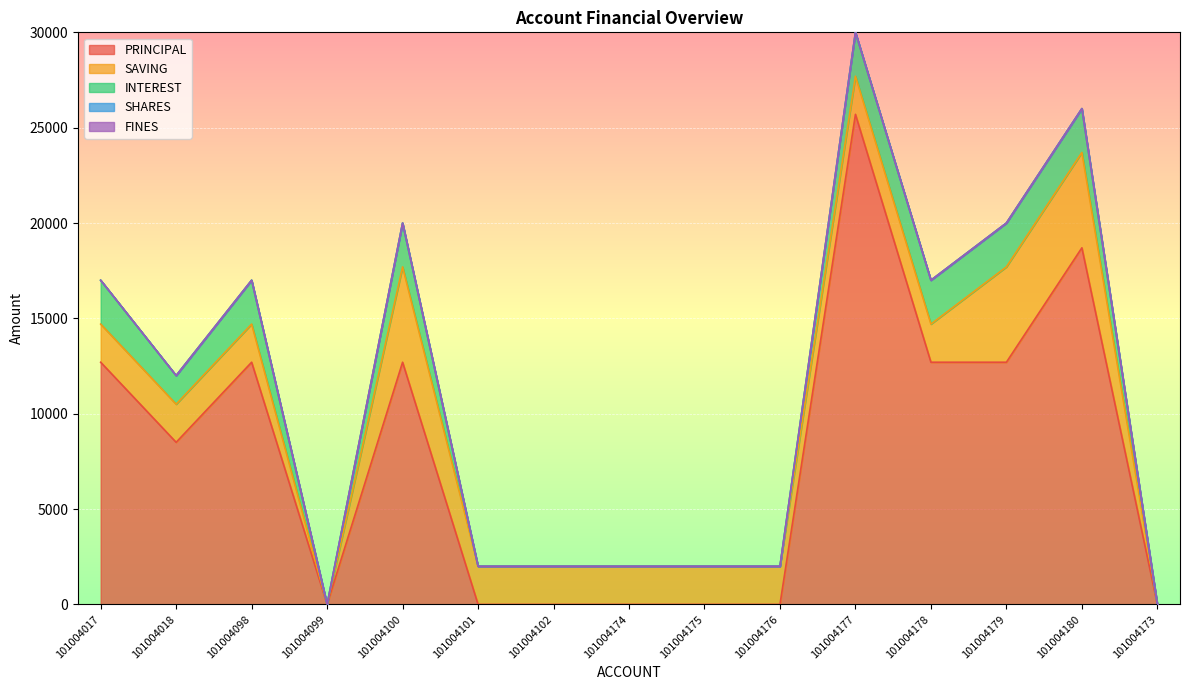

At which label does SHARES reach its peak?

101004017